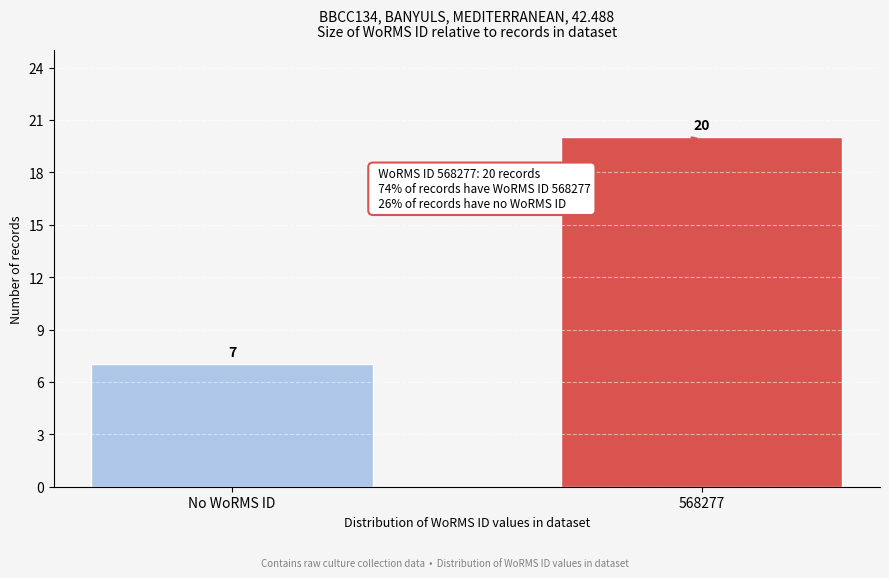

Reading left to right, extract all data points from this chart.

No WoRMS ID=7	568277=20